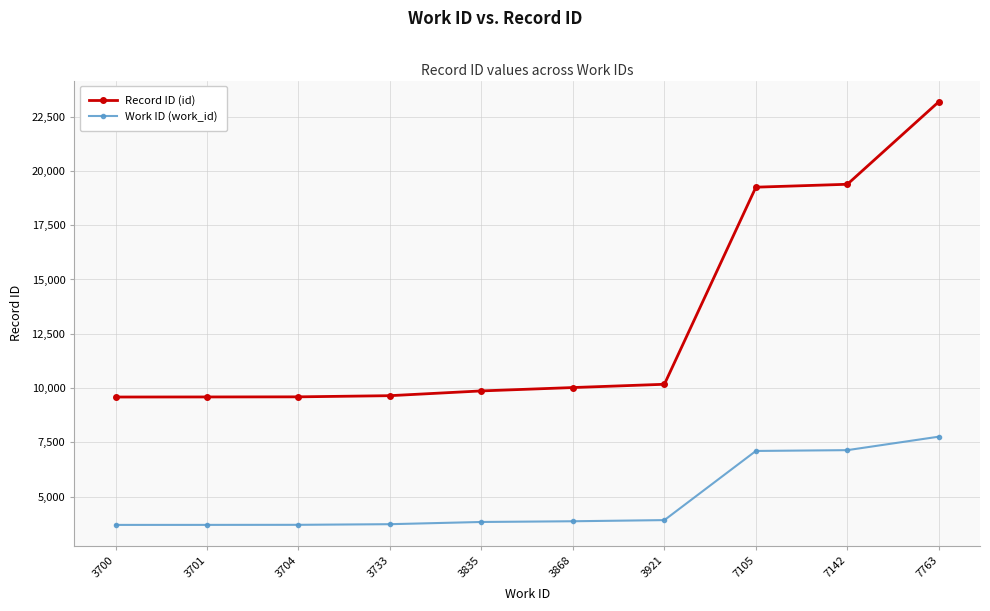

True or false: Work ID (work_id) and Record ID (id) cross at least once.

False